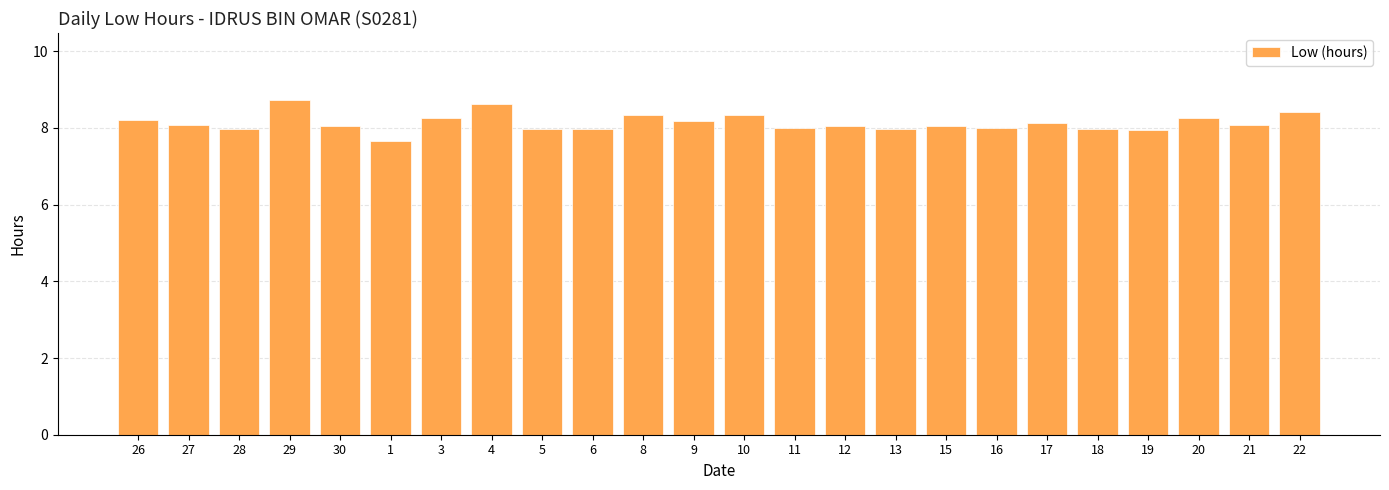

The chart shows a value of 13.4 at 17. True or false?

False